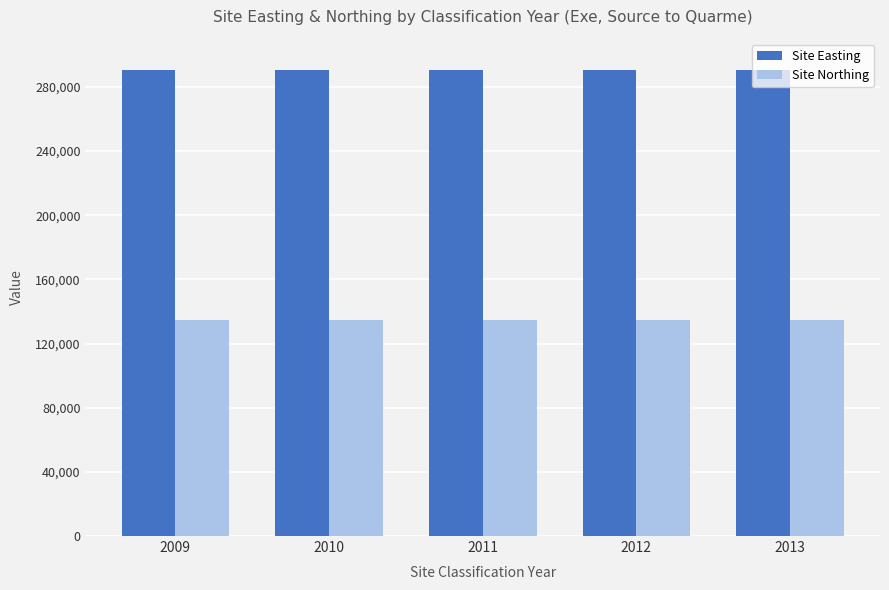

What is the spread (max minus min) of values at 2009?

155780